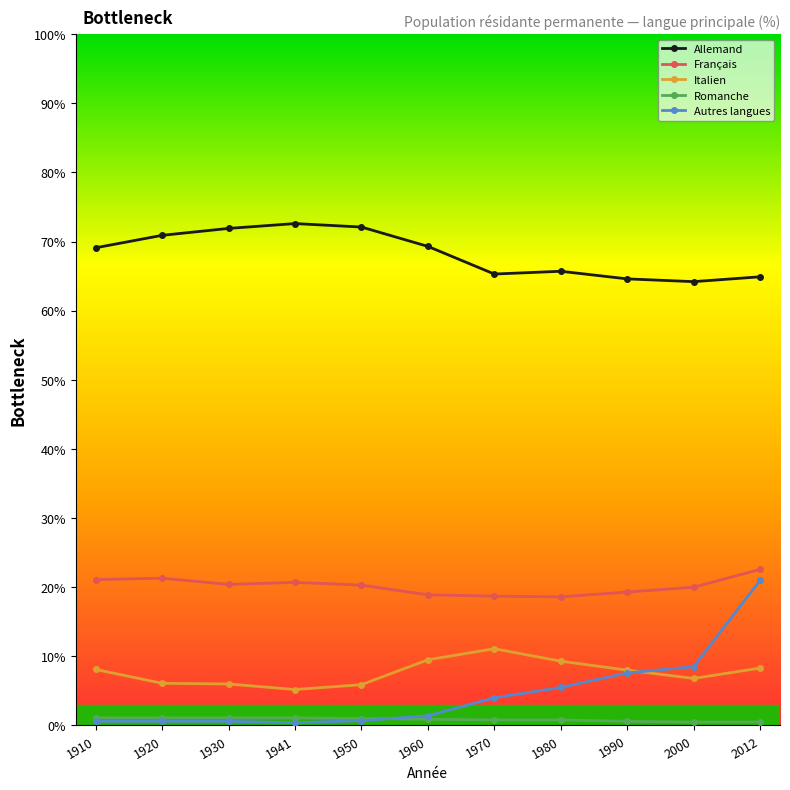

True or false: Allemand has a value of 122.3 at 1930.

False